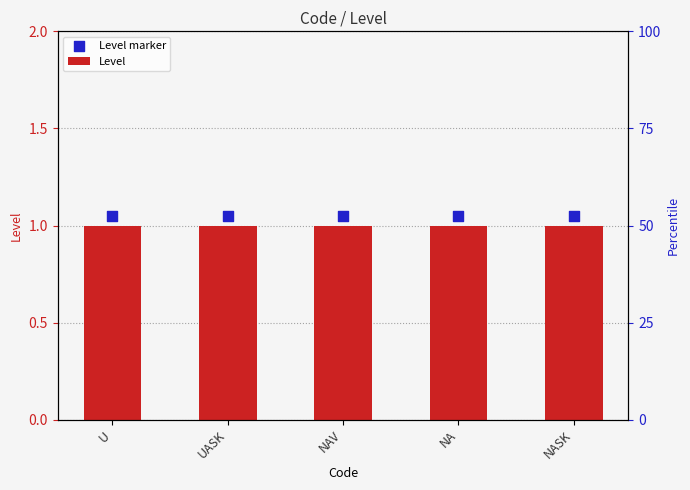

Which series reaches the maximum Y coordinate?

Level marker